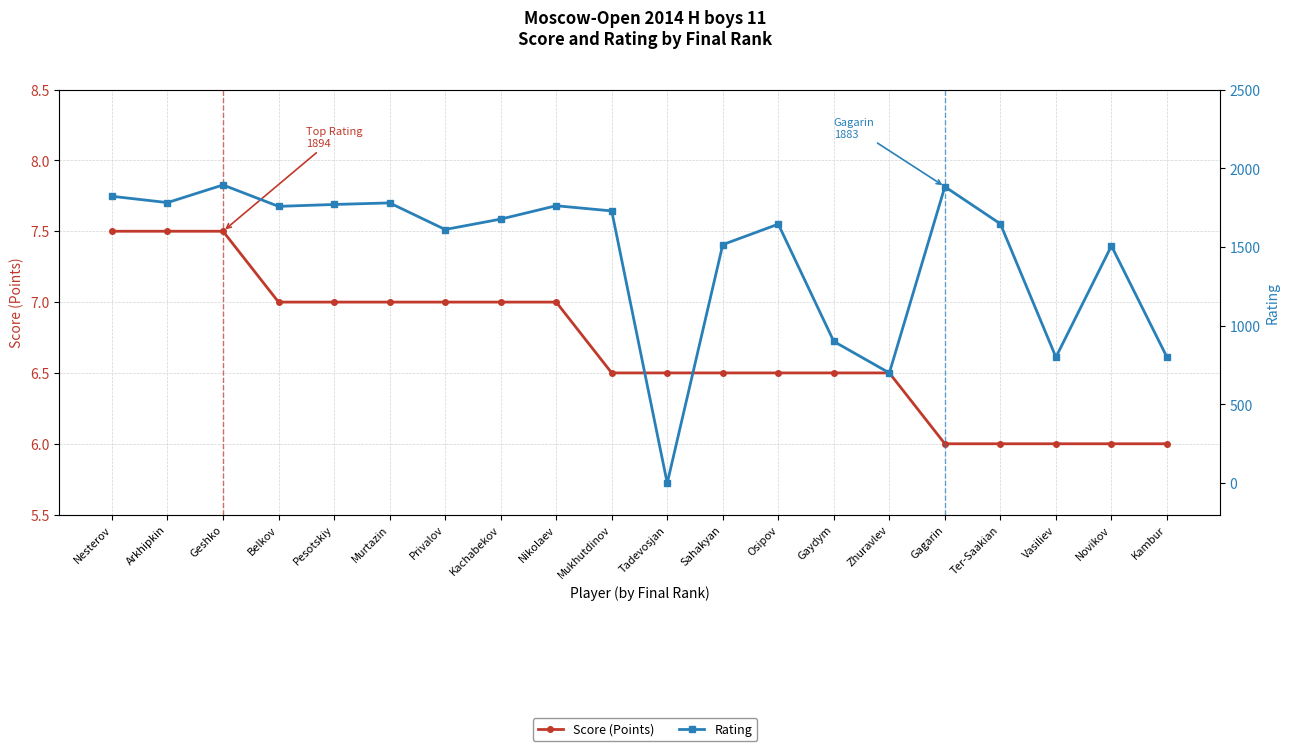

Is this an area chart (filled region under the line)?

No